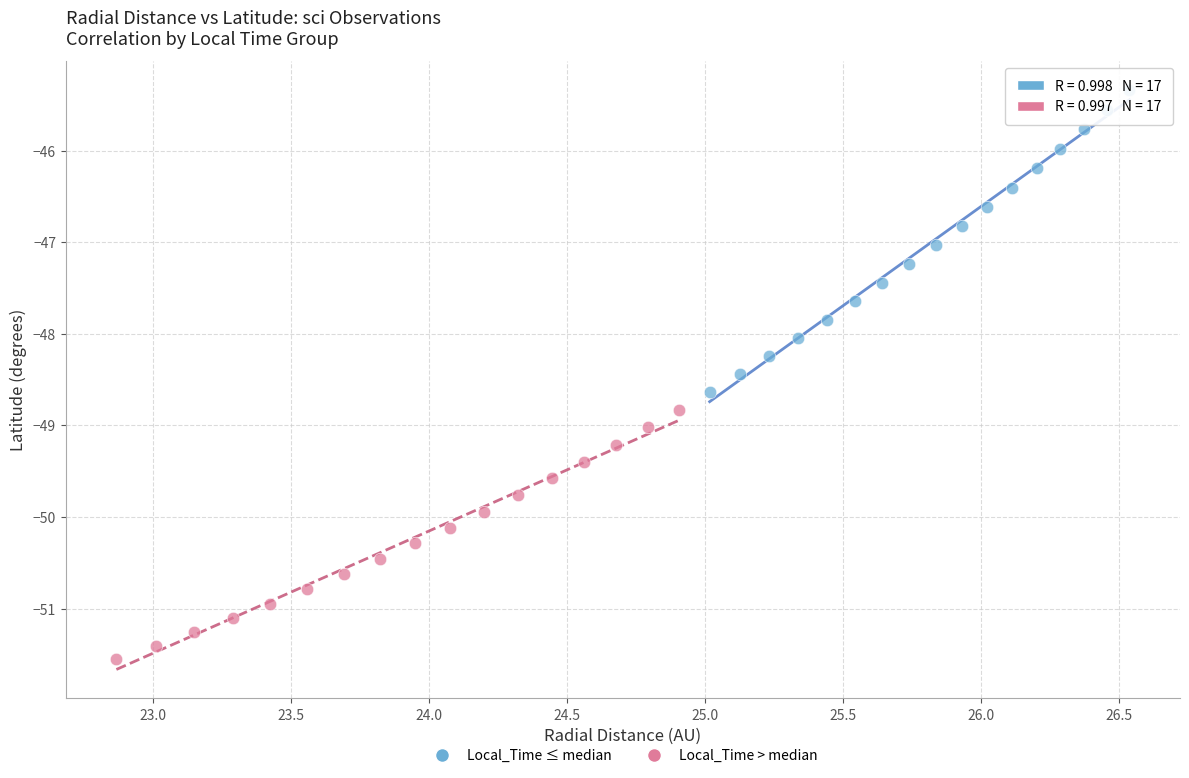

Which series reaches the minimum Y coordinate?

Local_Time > median